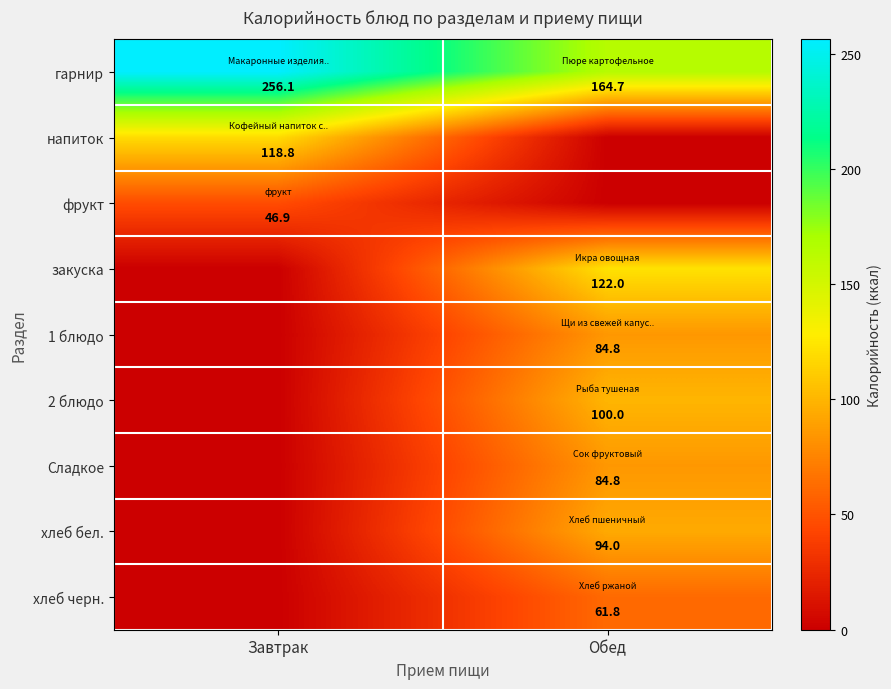

What is the difference between the гарнир values at Обед and Завтрак?

91.4